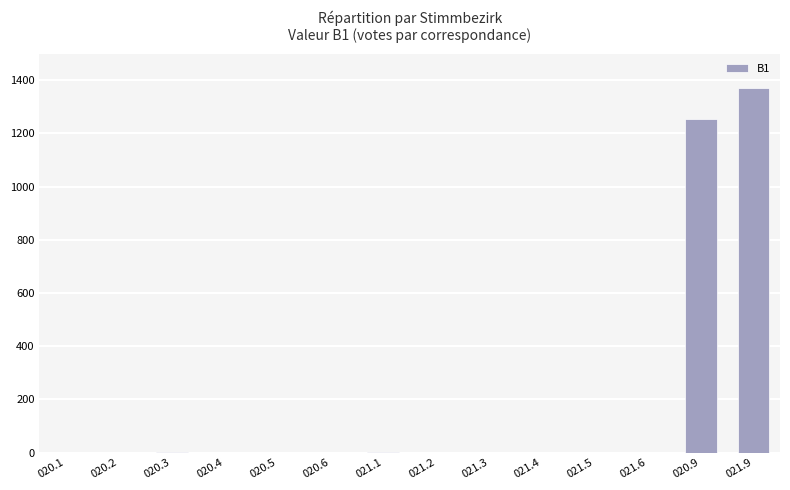

The chart shows a value of 0 at 020.2. True or false?

True